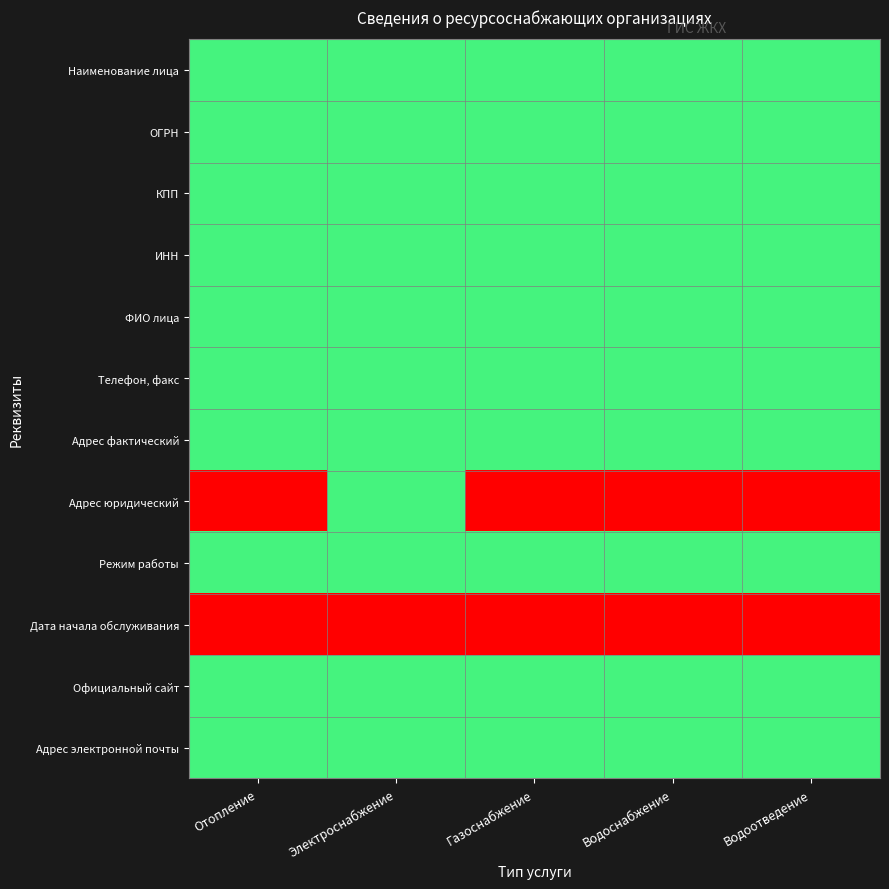

List the series in order of their peak value, lowest first.

Отопление, Электроснабжение, Газоснабжение, Водоснабжение, Водоотведение